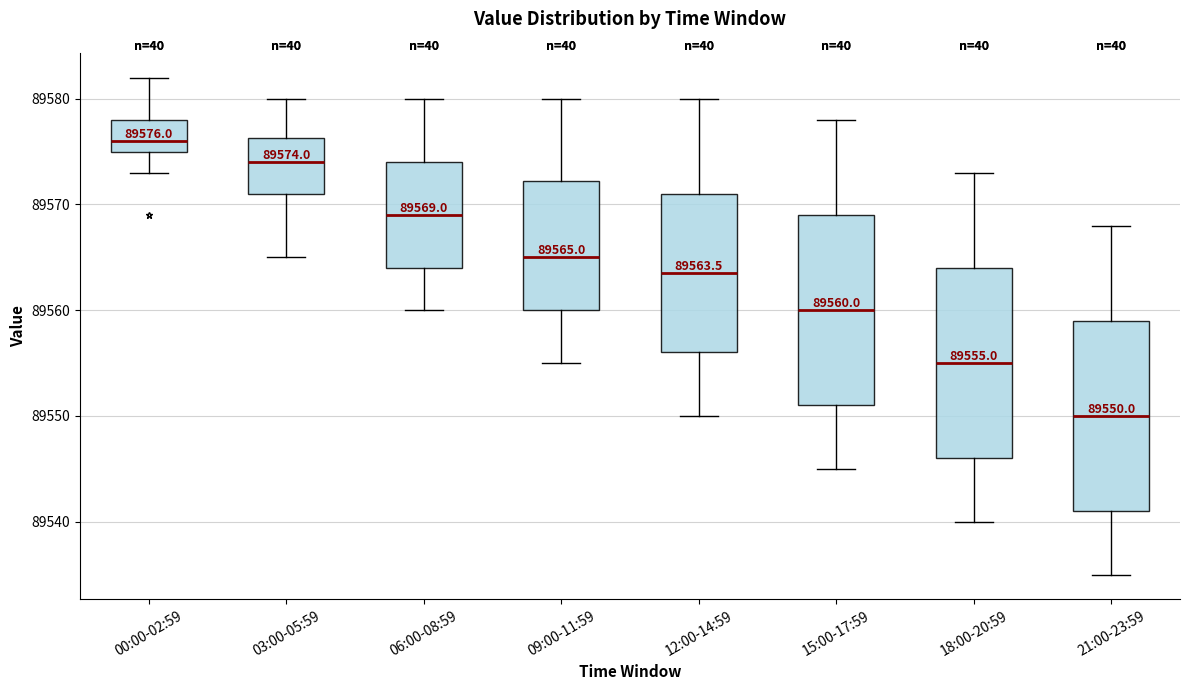

Which box has the lowest median line?

21:00-23:59